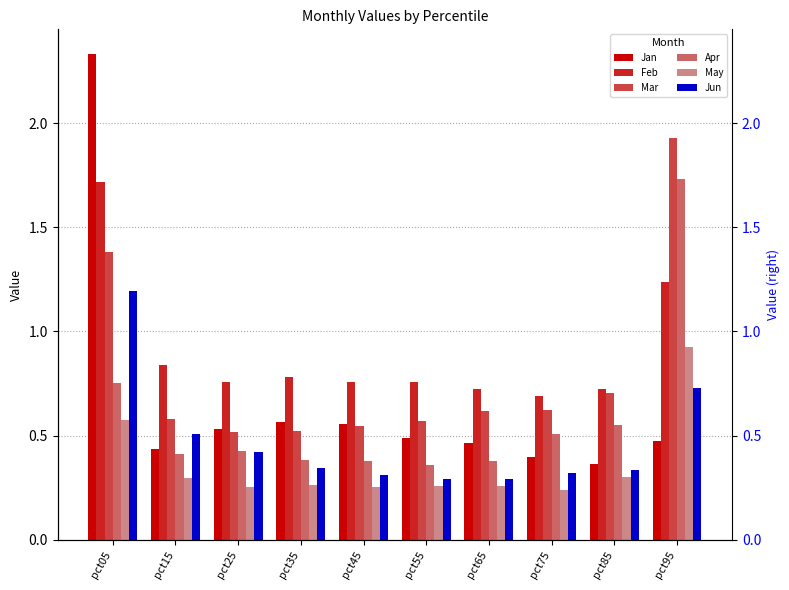

Reading left to right, list all the values displayed in this chart.

Jan: 2.3	0.4	0.5	0.6	0.6	0.5	0.5	0.4	0.4	0.5
Feb: 1.7	0.8	0.8	0.8	0.8	0.8	0.7	0.7	0.7	1.2
Mar: 1.4	0.6	0.5	0.5	0.5	0.6	0.6	0.6	0.7	1.9
Apr: 0.8	0.4	0.4	0.4	0.4	0.4	0.4	0.5	0.6	1.7
May: 0.6	0.3	0.3	0.3	0.3	0.3	0.3	0.2	0.3	0.9
Jun: 1.2	0.5	0.4	0.3	0.3	0.3	0.3	0.3	0.3	0.7